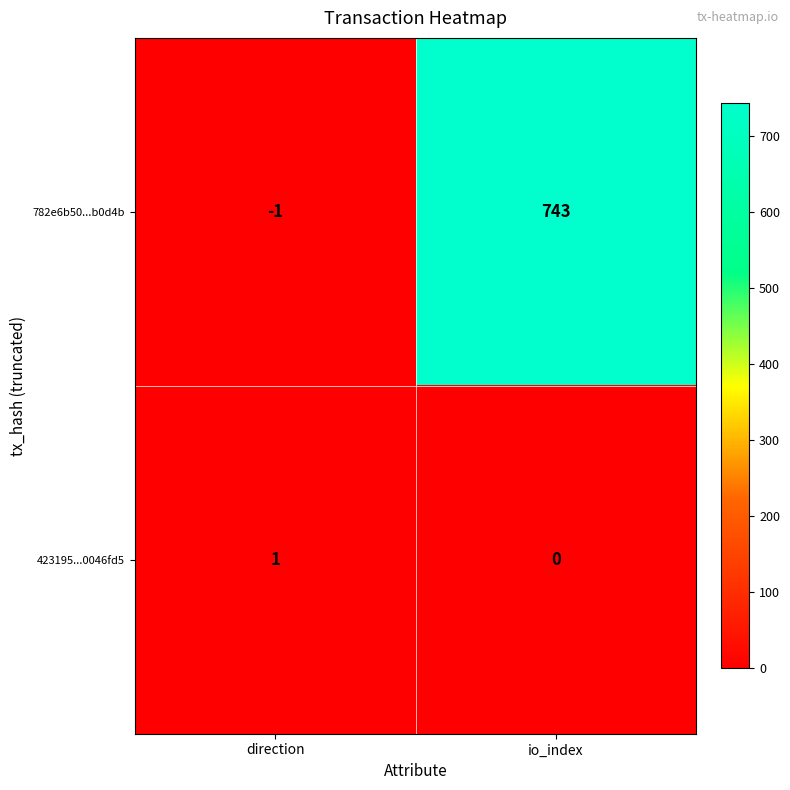

Between direction and io_index, which series saw the biggest shift?

782e6b50...b0d4b